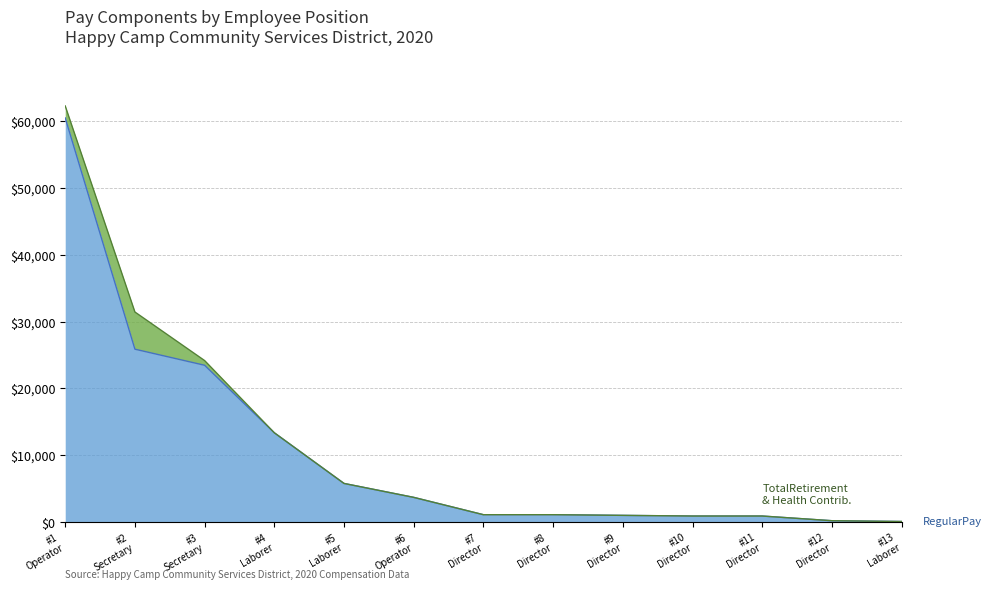

Which label corresponds to the largest value in the chart?

#1 Operator